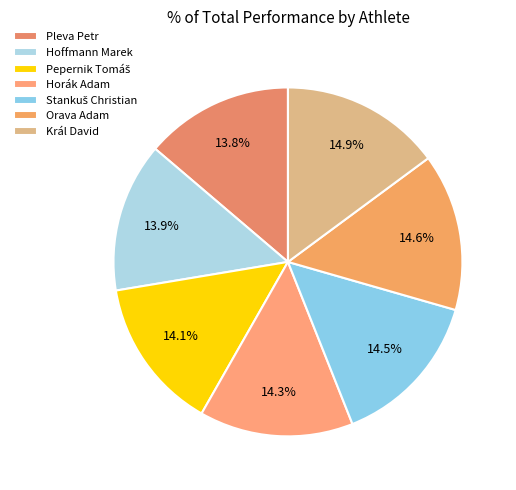

How much of the chart is everything except Horák Adam?

85.7%